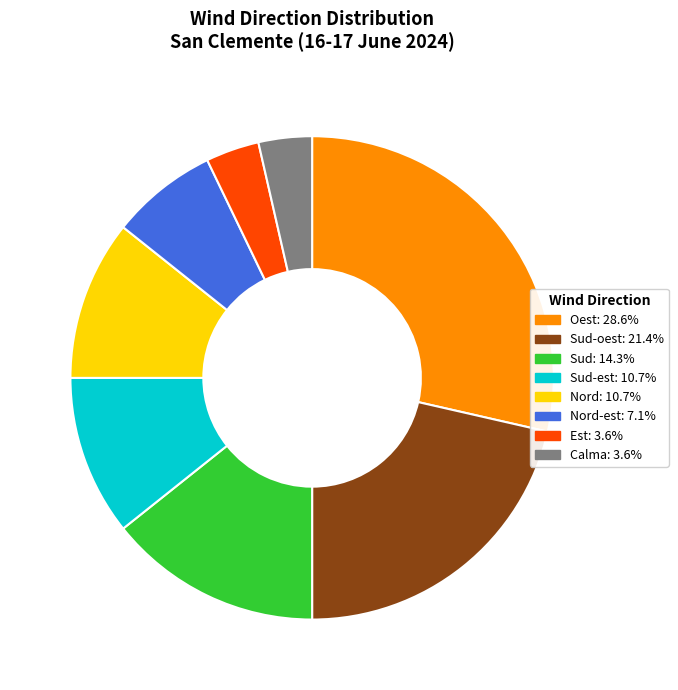

Combined, do Oest: 28.6% and Calma: 3.6% account for over 50%?

No